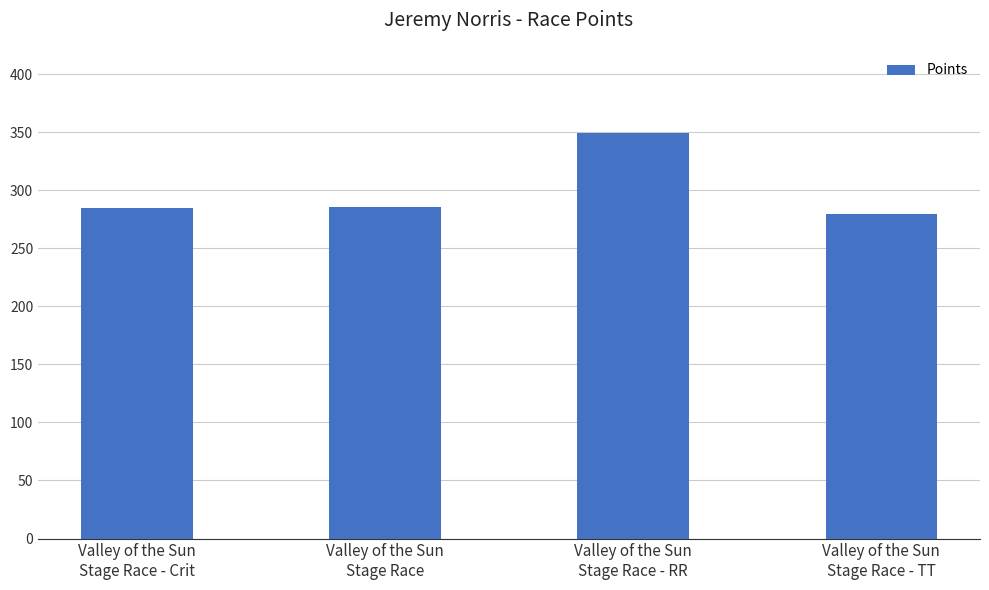

What is the value of the 4th bar from the left?

279.5